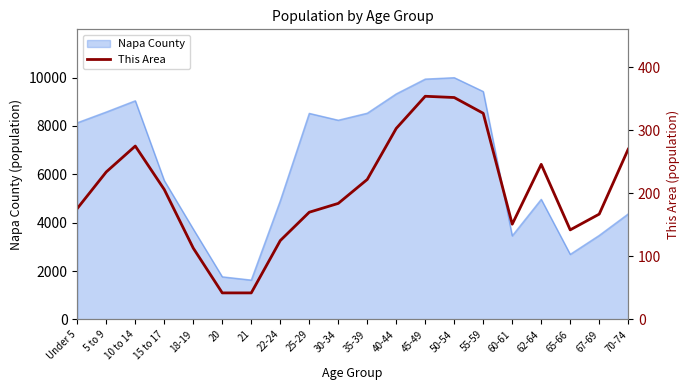

Where does the data first go above 206?

5 to 9